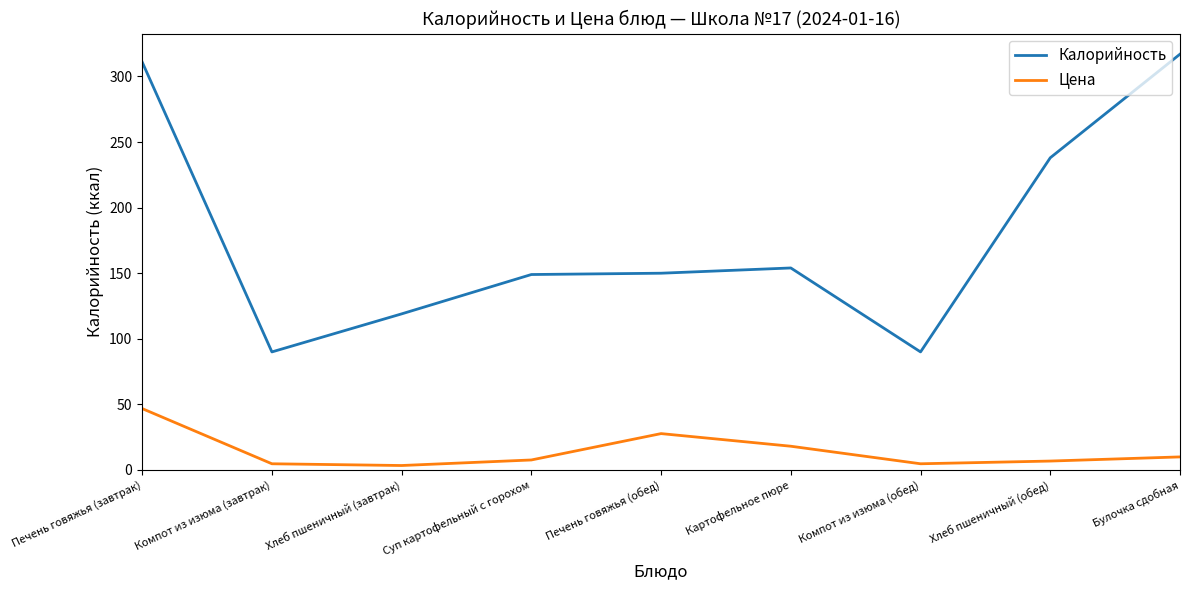

Which category has the highest value in the Цена series?

Печень говяжья (завтрак)